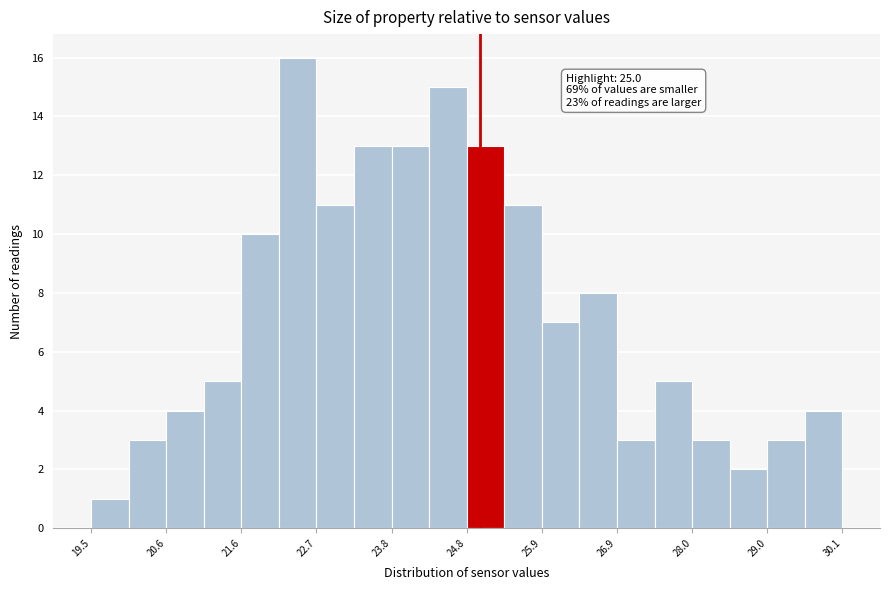

Read against the x-axis, roughly where is the centre of the tallest bar?

22.4